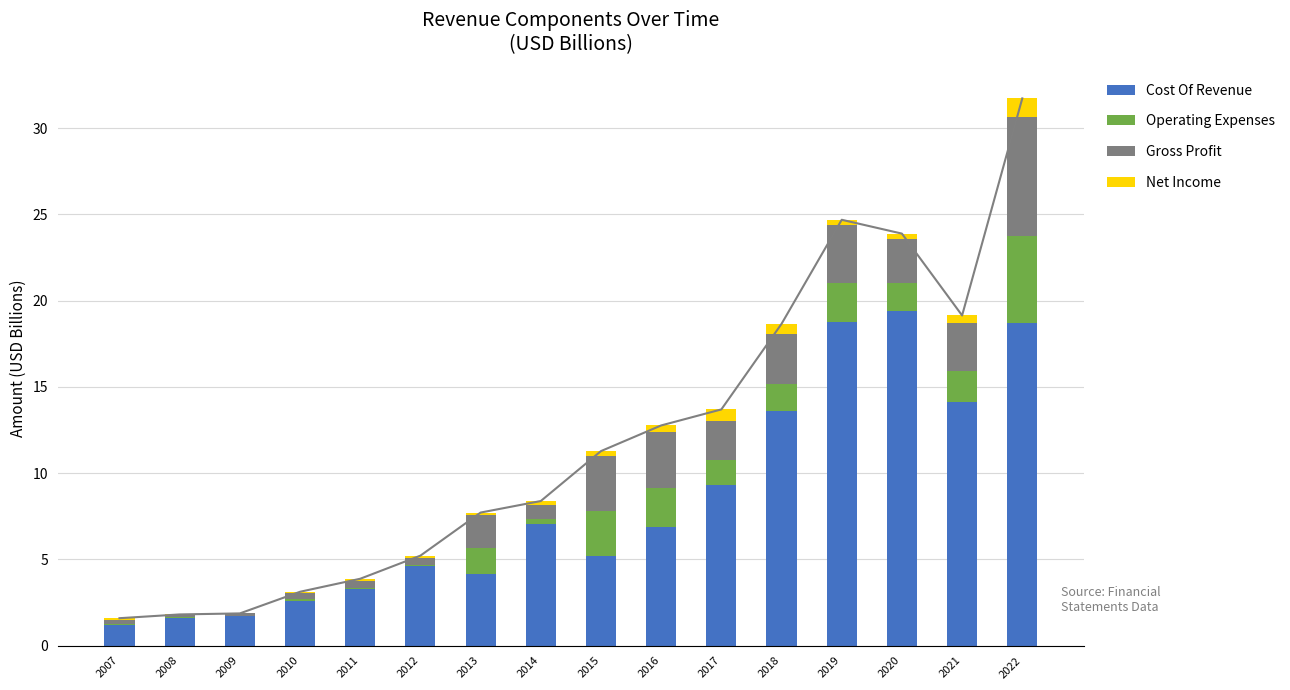

How many series are shown in this chart?

4